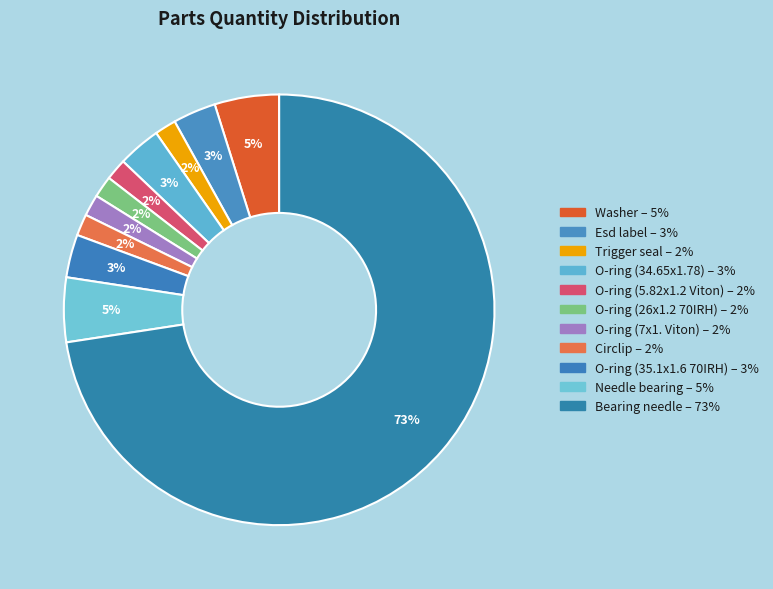

Which slice is the largest?

Bearing needle